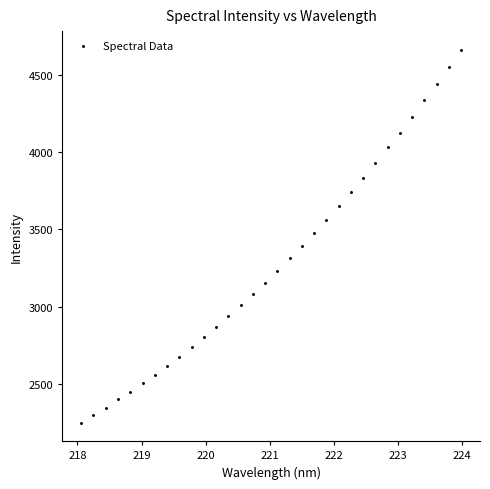

What is the range of X values (max minus min)?

5.9